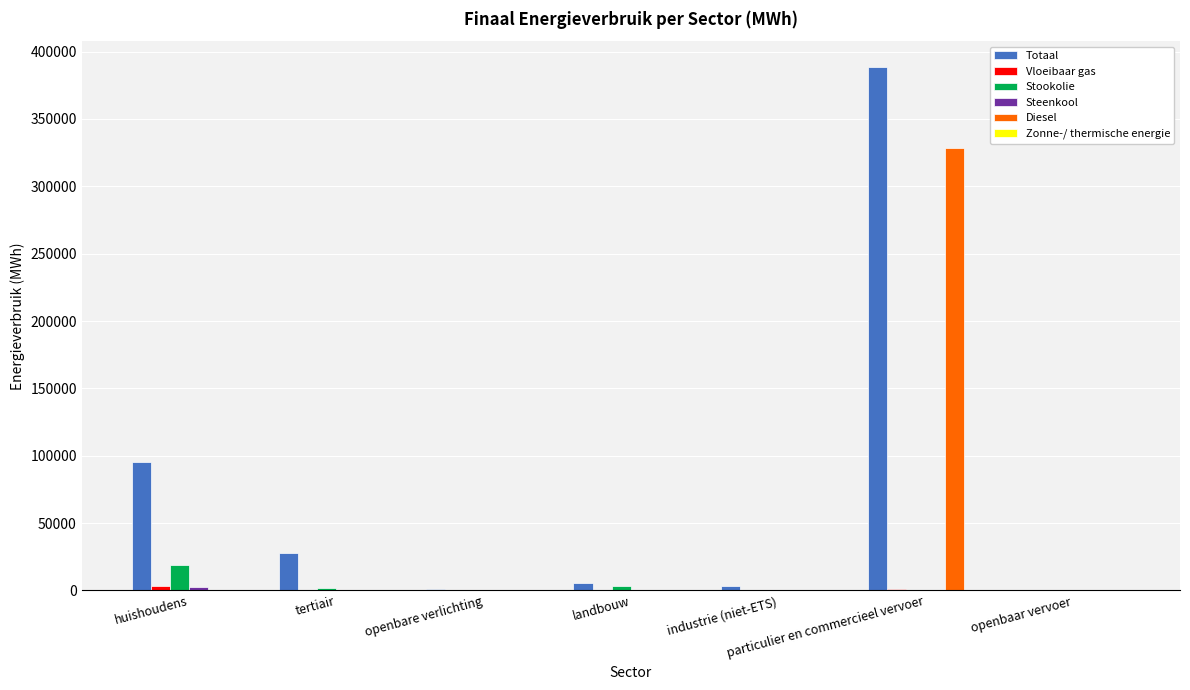

Count the number of categories in the chart.

7